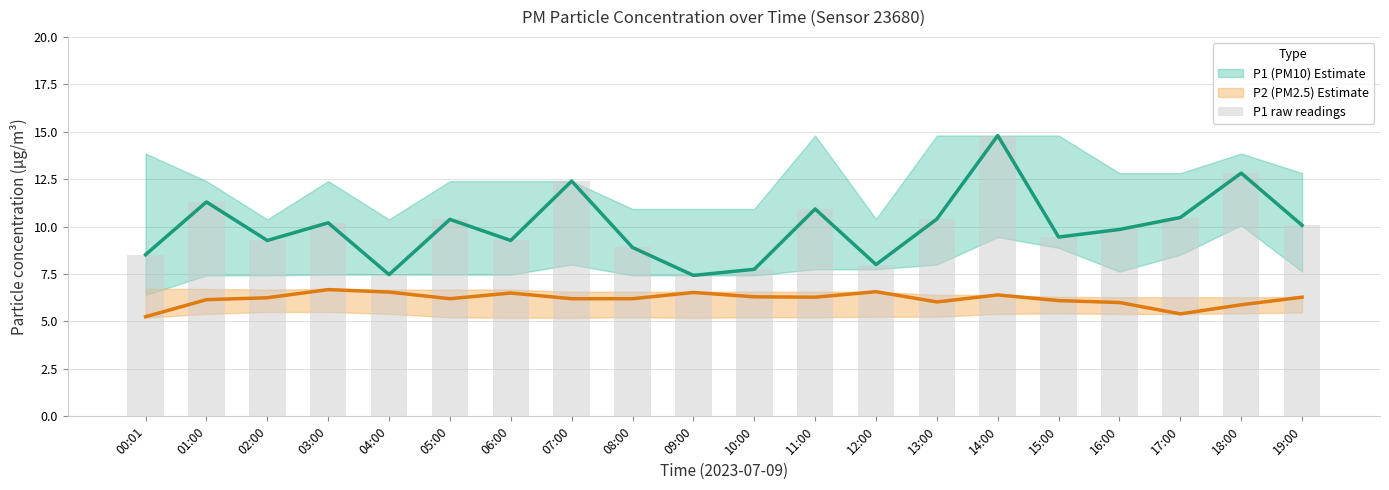

List the labels in order of value, largest first.

14:00, 18:00, 07:00, 01:00, 11:00, 17:00, 13:00, 05:00, 03:00, 19:00, 16:00, 15:00, 02:00, 06:00, 08:00, 00:01, 12:00, 10:00, 04:00, 09:00